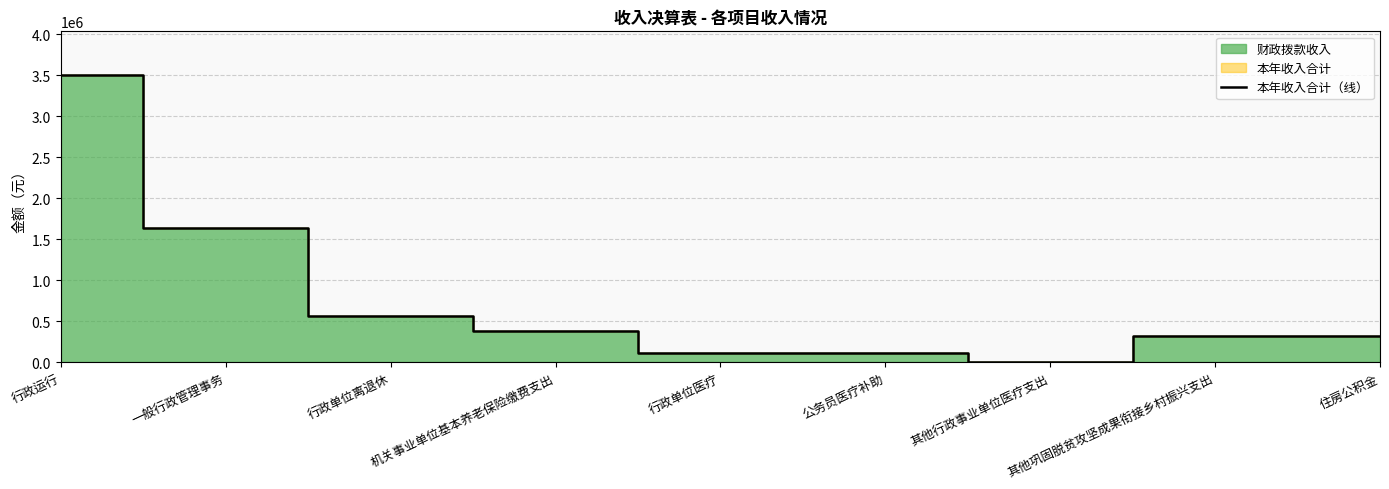

Which category has the highest value across all series?

行政运行